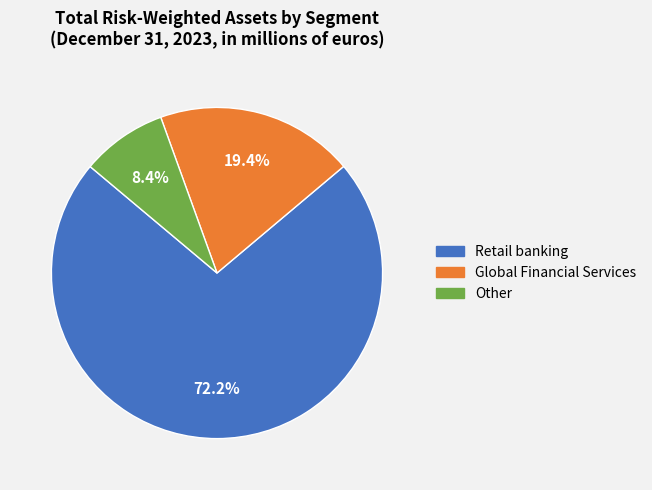

Which category has the biggest portion of the pie?

Retail banking